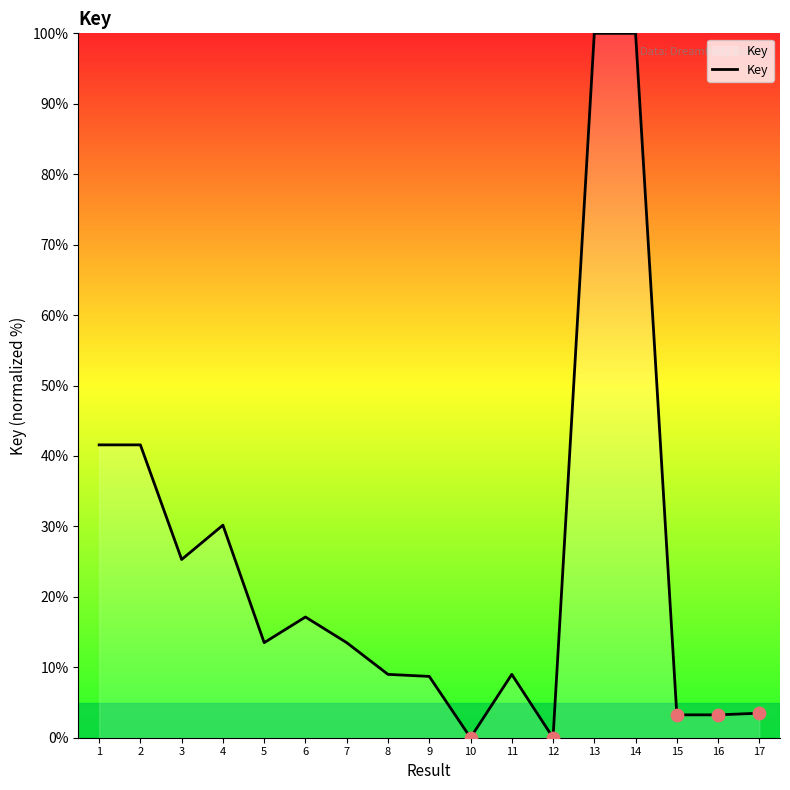

What is the change in value from 9 to 13?

+91.3